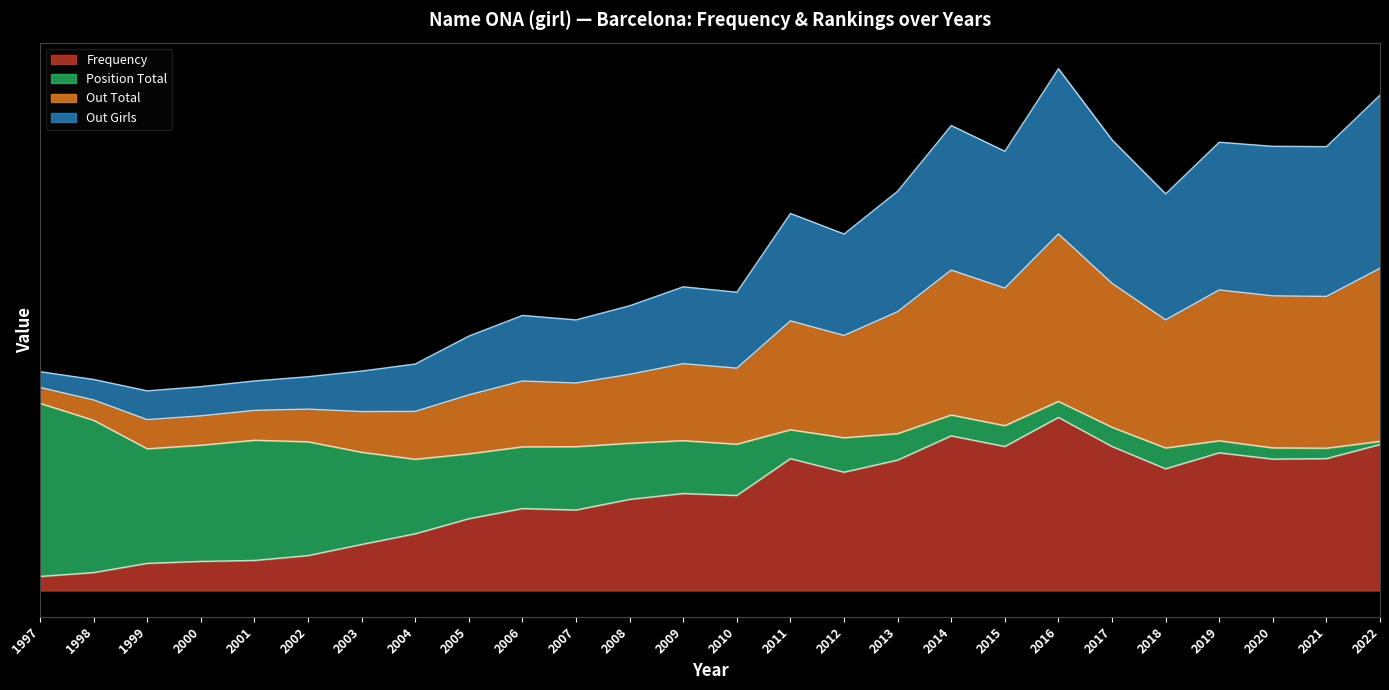

Which series has the widest spread of values?

Out Total